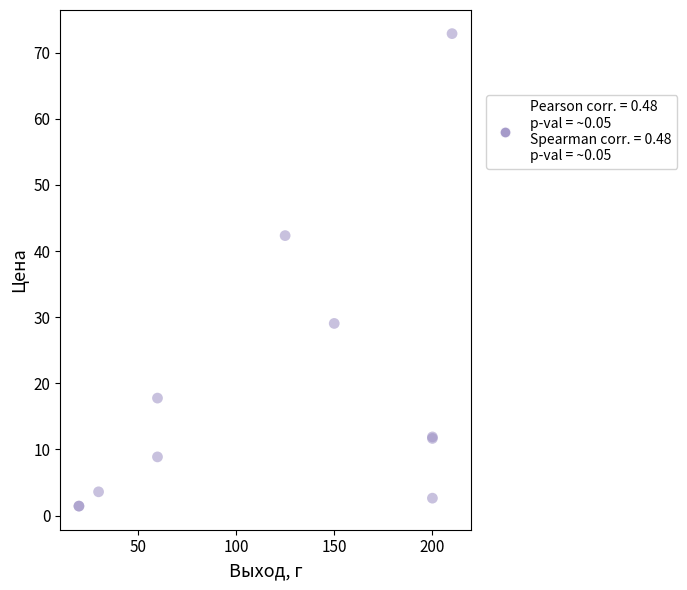

What Y value in the scatter plot is closest to 37?

42.3